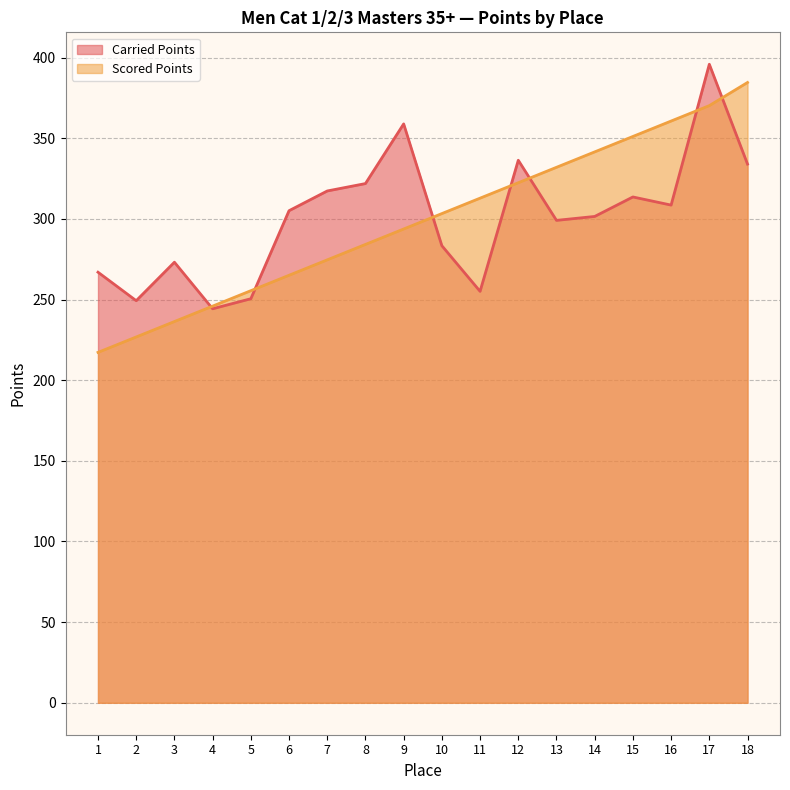

Which series has the largest total across all categories?

Carried Points